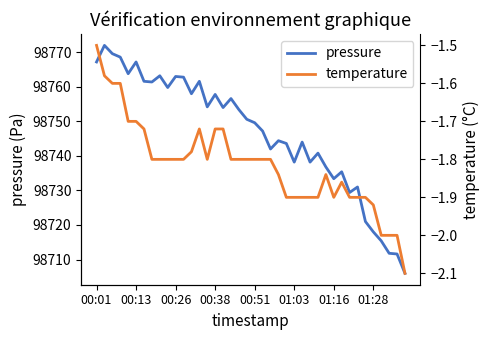

True or false: temperature and pressure cross at least once.

False